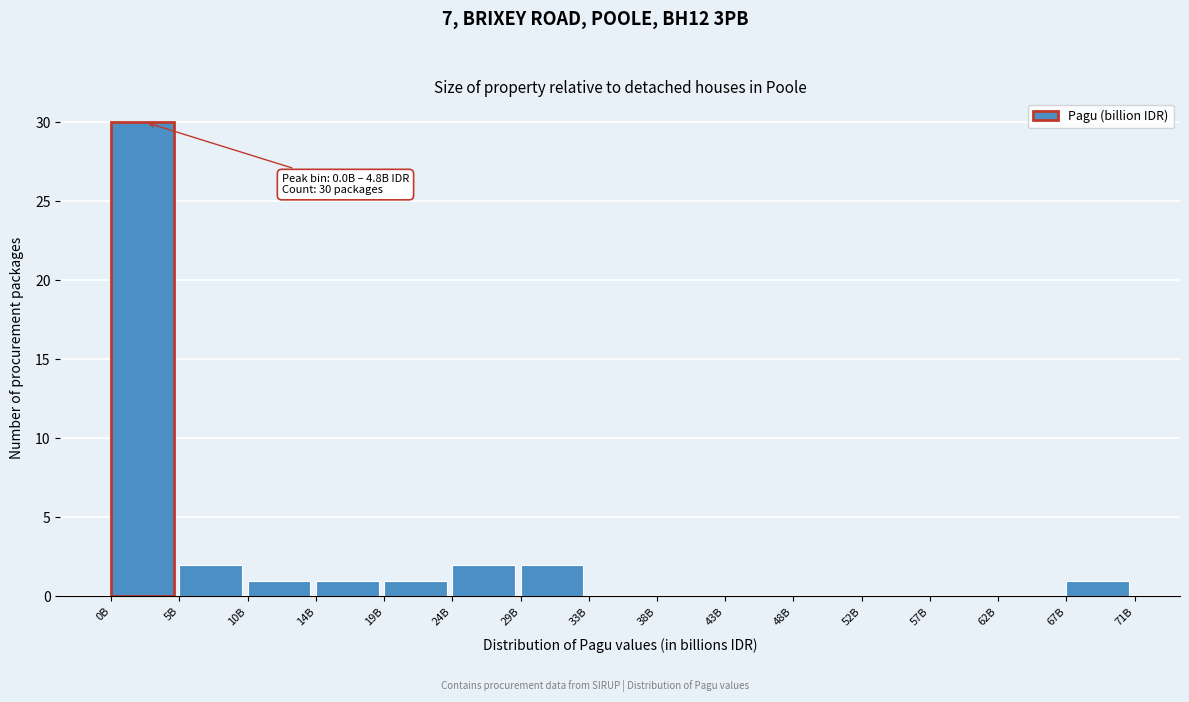

Reading left to right, list all the values displayed in this chart.

0B=30	5B=2	10B=1	14B=1	19B=1	24B=2	29B=2	33B=0	38B=0	43B=0	48B=0	52B=0	57B=0	62B=0	67B=1